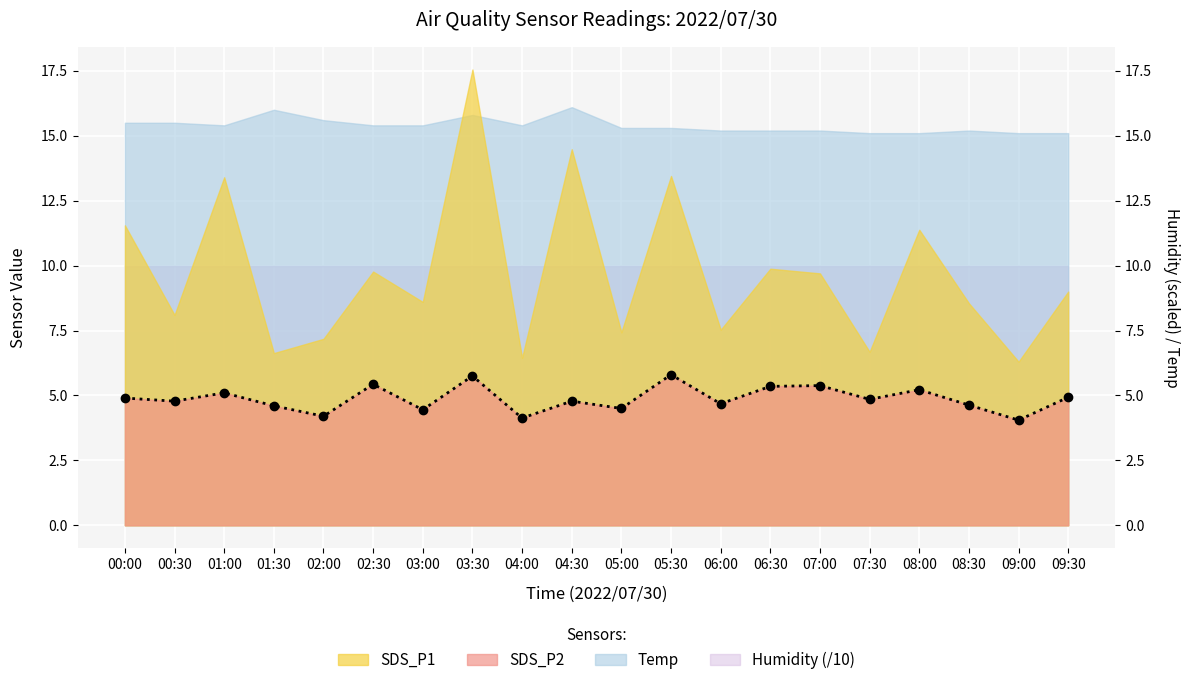

Reading left to right, what are all the values shown in this chart?

00:00=4.9	00:30=4.8	01:00=5.1	01:30=4.6	02:00=4.2	02:30=5.4	03:00=4.5	03:30=5.8	04:00=4.1	04:30=4.8	05:00=4.5	05:30=5.8	06:00=4.7	06:30=5.3	07:00=5.4	07:30=4.8	08:00=5.2	08:30=4.6	09:00=4.0	09:30=4.9